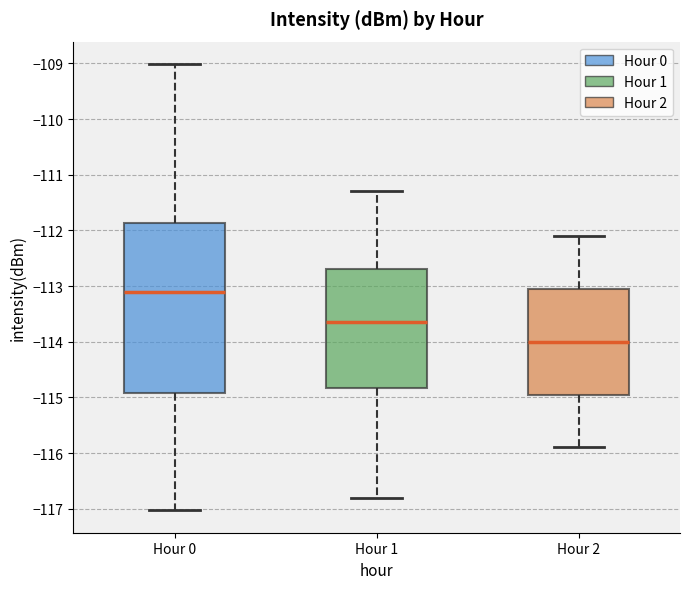

Which box is the tallest, from its lower edge to its upper edge?

Hour 0